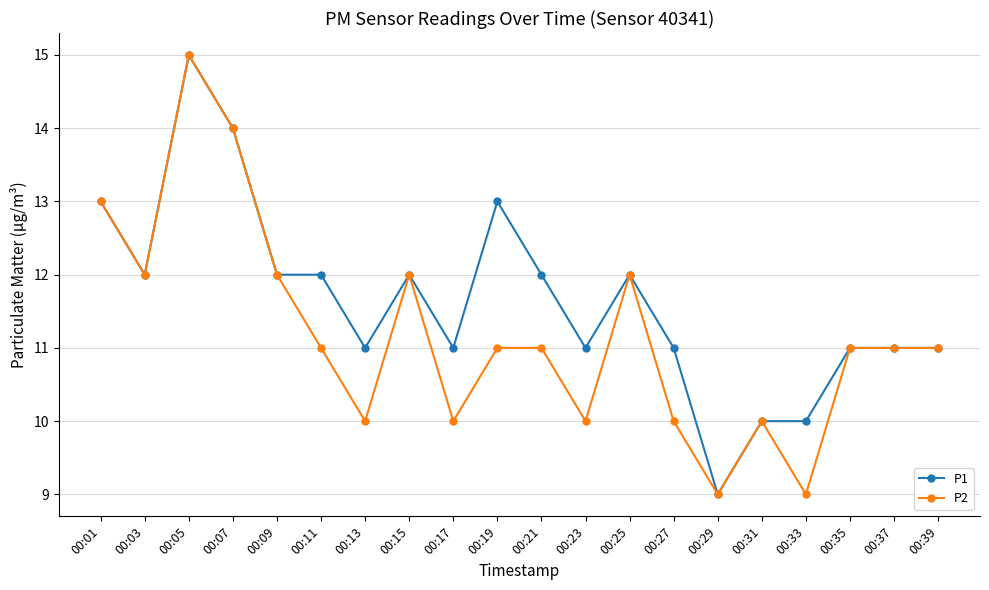

Which category has the highest value in the P2 series?

00:05